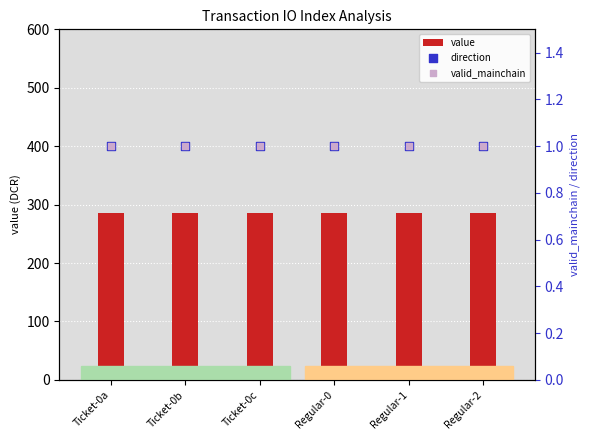

What is the total value across all series at Regular-1?

288.3